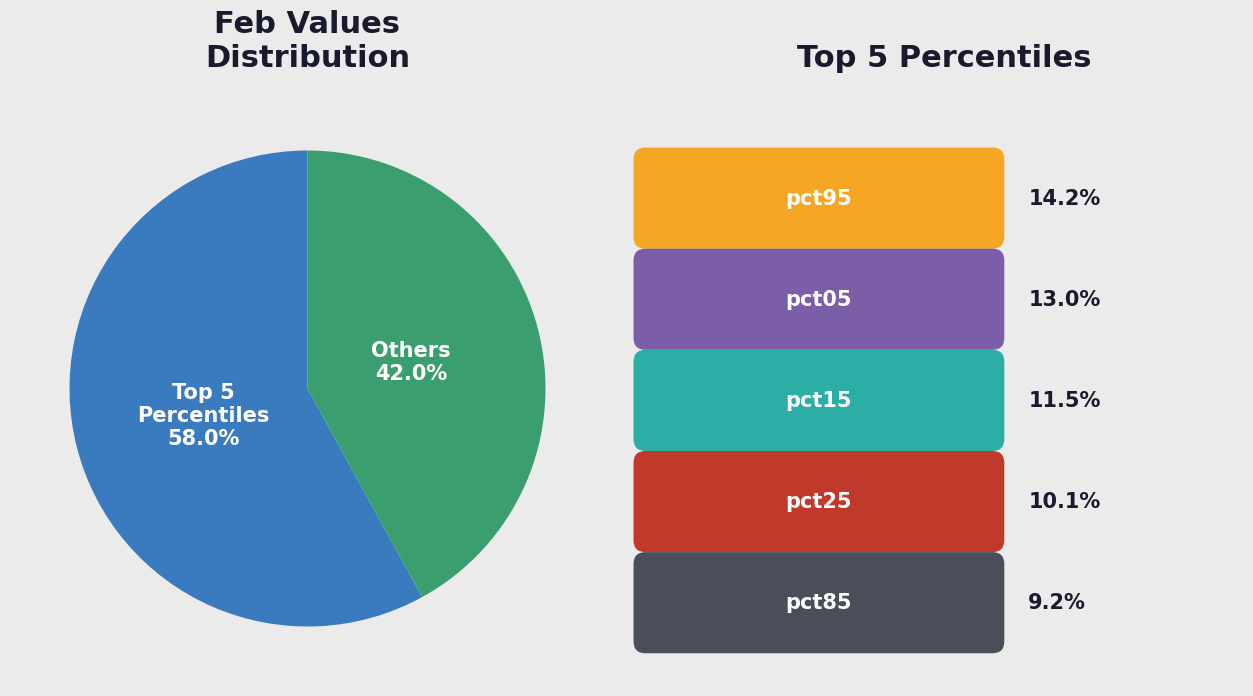

Is there a majority slice in this chart?

Yes